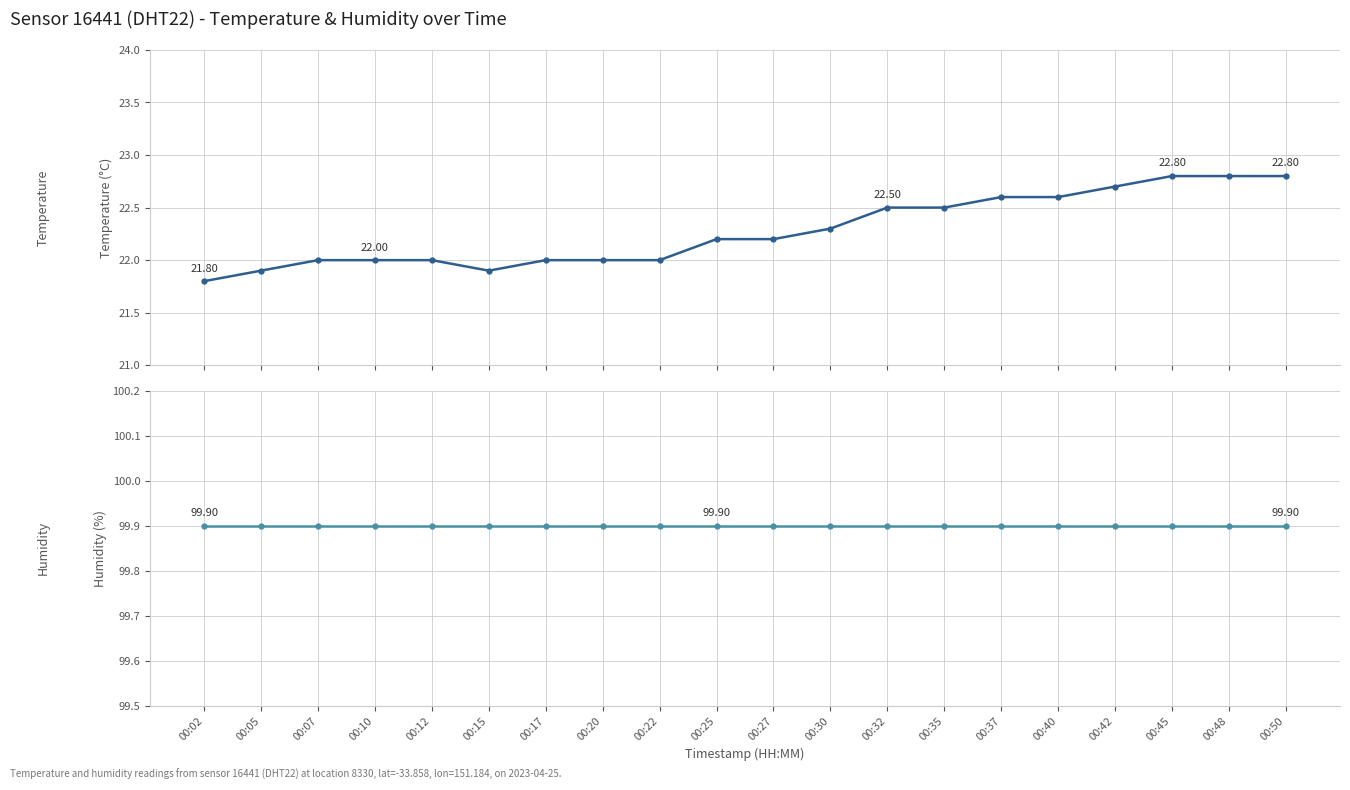

The temperature series shows 10.2 at 00:17. True or false?

False